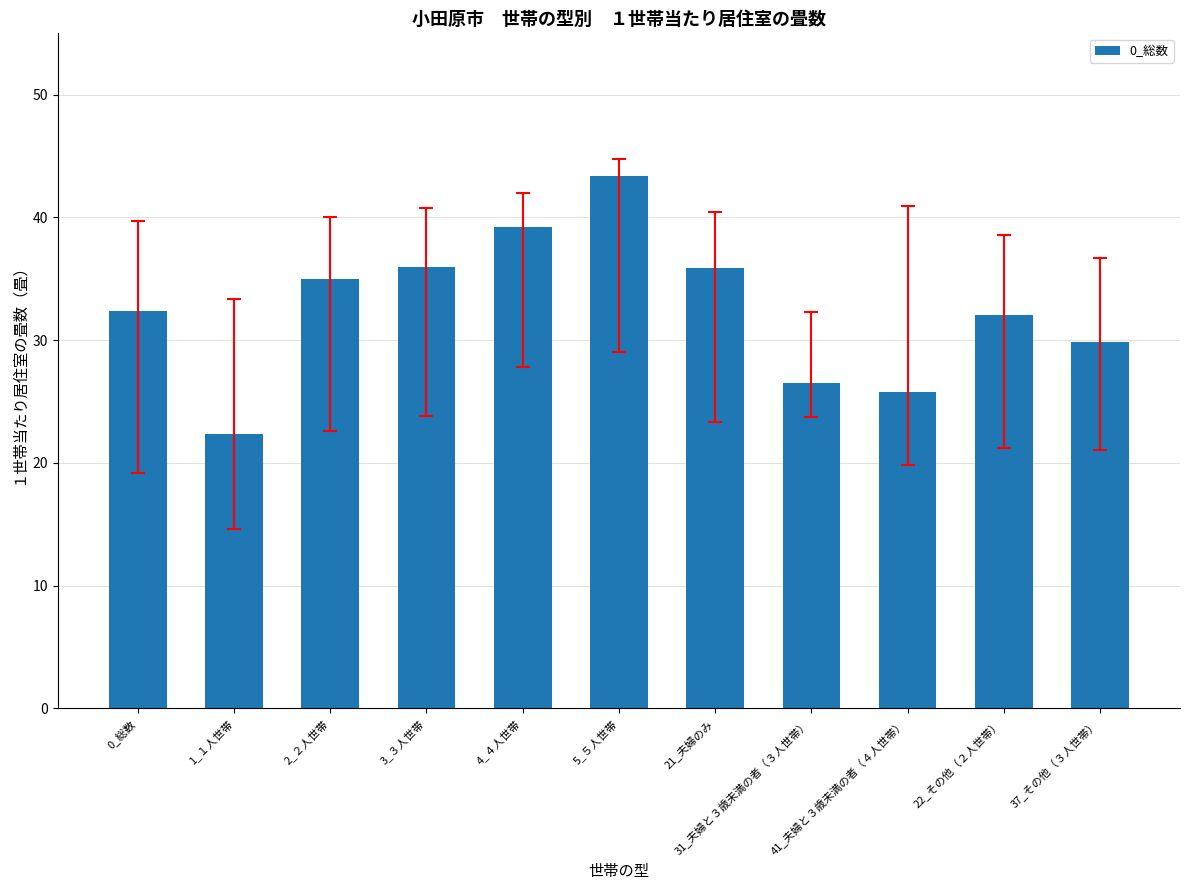

What is the sum of all values?

358.4